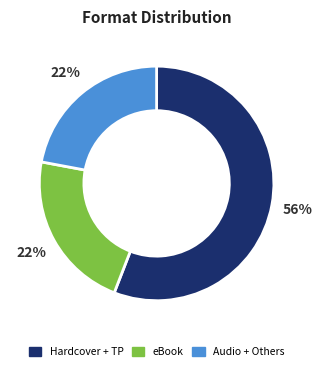

Does any single category account for the majority?

Yes